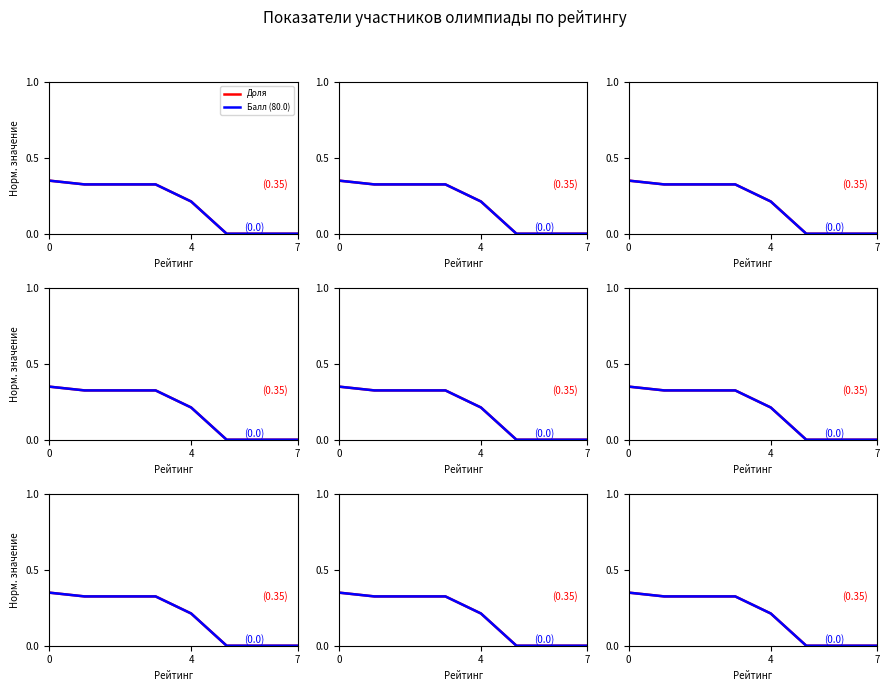

How many Балл (80.0) values are between 0 and 1?

8